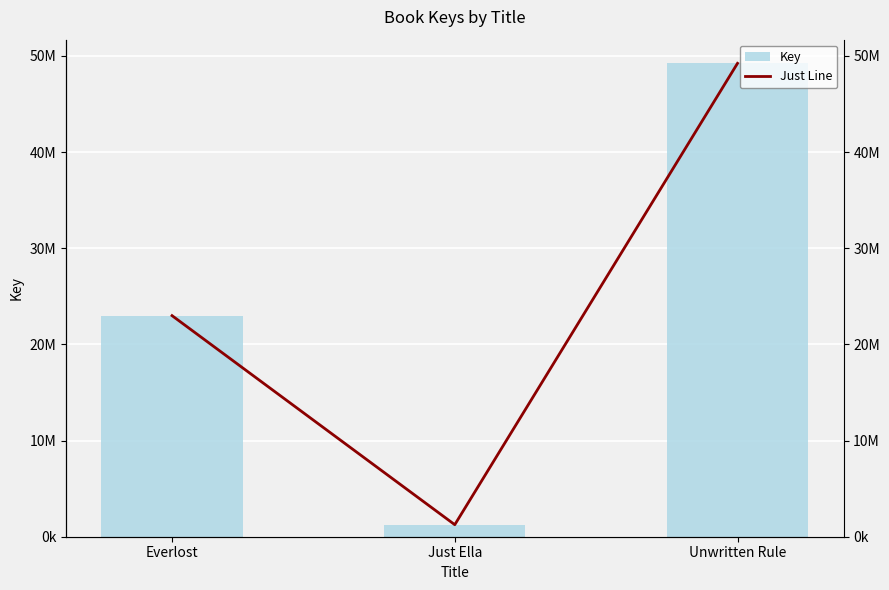

At which label does Just Line reach its peak?

Unwritten Rule